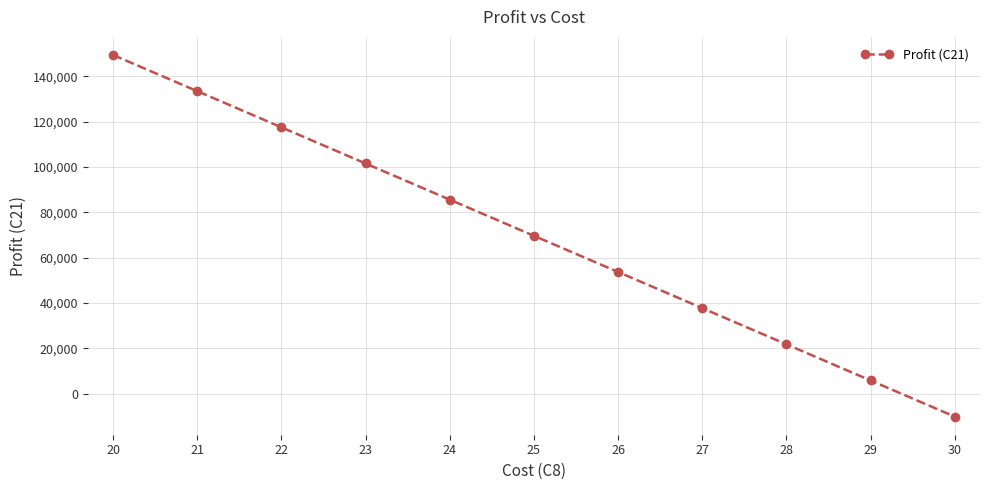

At which label does the data first exceed 69662?

20